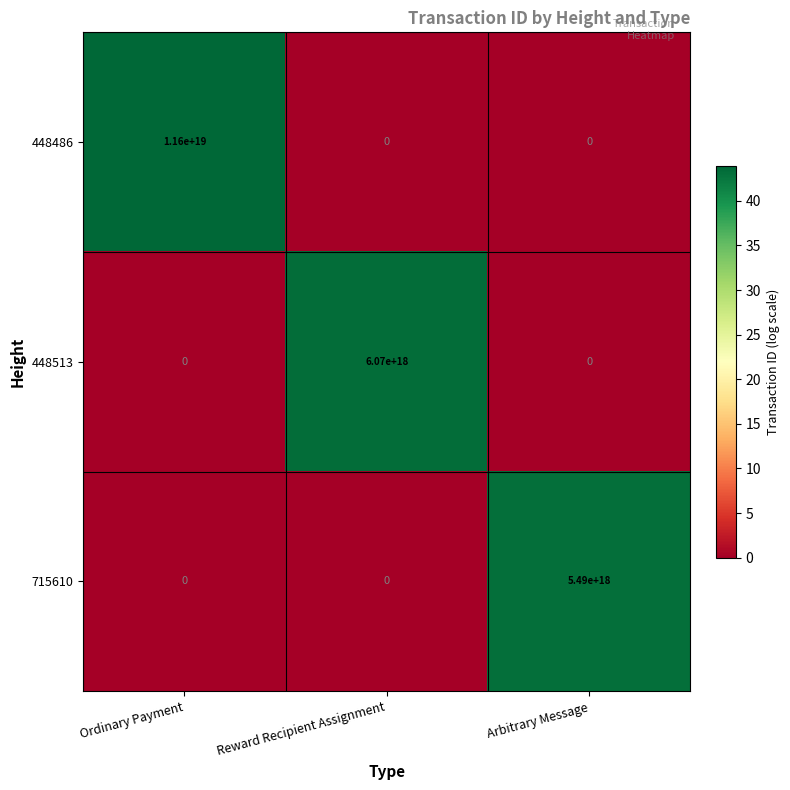

Is the value of 715610 at Reward Recipient Assignment greater than the value of 448486 at Ordinary Payment?

No